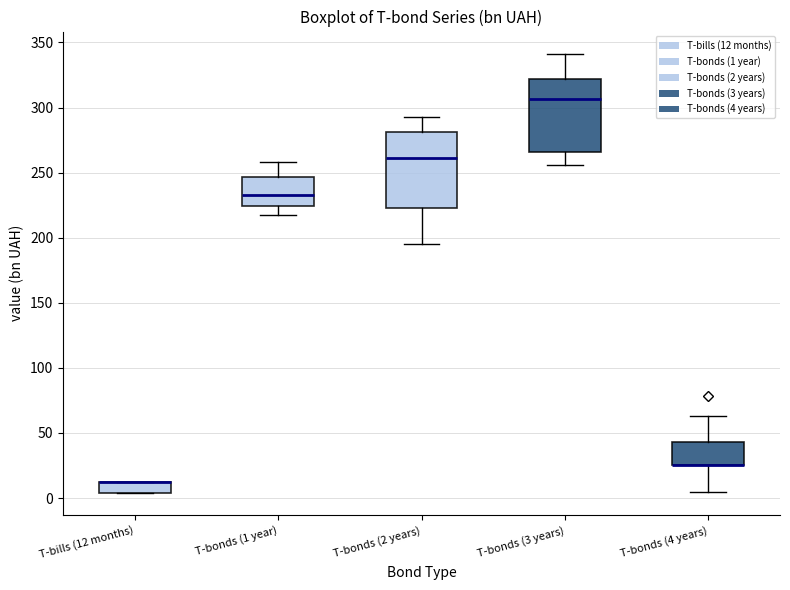

Reading left to right, transcribe this box plot: for each box, give where its median line is, the range the box spans, and where its two whiskers end, as read against the y-axis. The values are not printed on the chart, so give them approximately, as read against the axis.

T-bills (12 months): median 10 (drawn on the box's upper edge), box 5 to 10, whiskers 5 to 15
T-bonds (1 year): median 230, box 225 to 245, whiskers 220 to 260
T-bonds (2 years): median 260, box 225 to 280, whiskers 195 to 295
T-bonds (3 years): median 305, box 265 to 320, whiskers 255 to 340
T-bonds (4 years): median 25 (drawn on the box's lower edge), box 25 to 45, whiskers 5 to 65